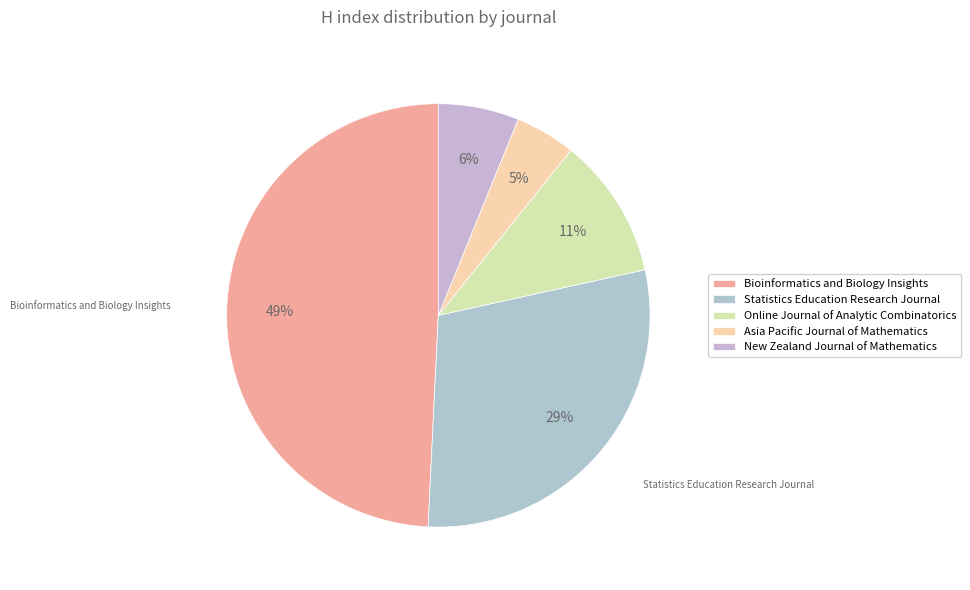

What percentage is the Bioinformatics and Biology Insights slice, to the nearest percent?

49%